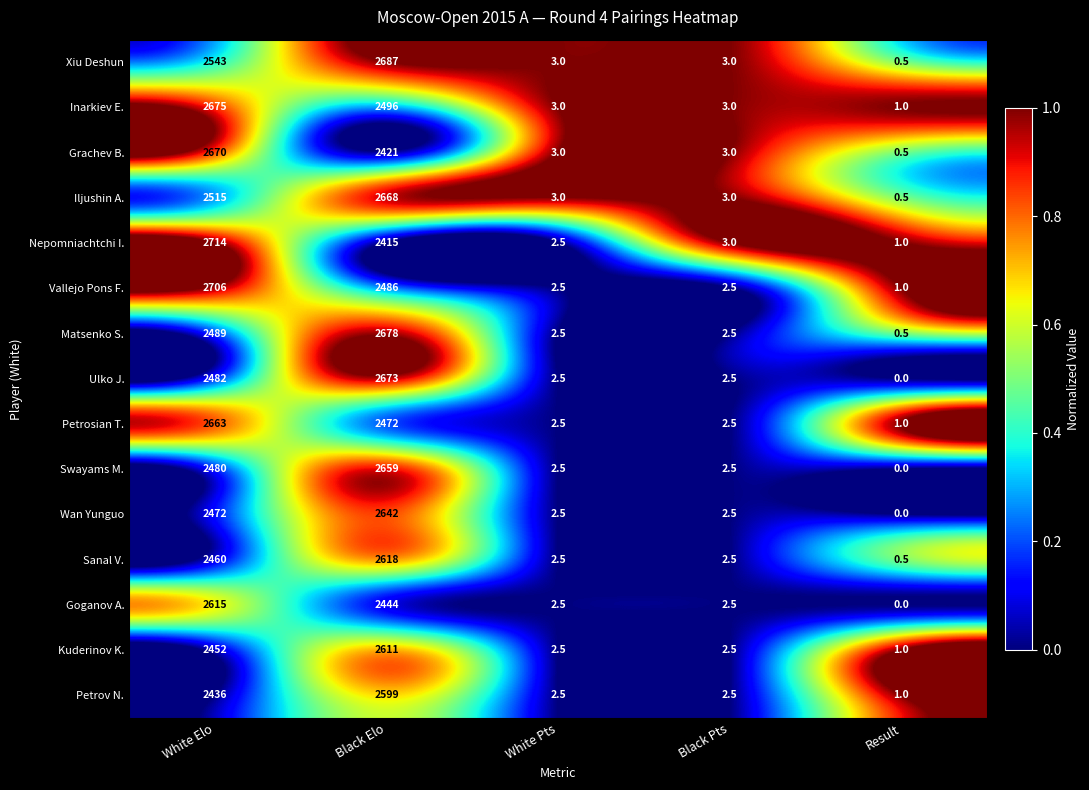

What is the difference between the Petrosian T. values at White Pts and White Elo?

2660.5